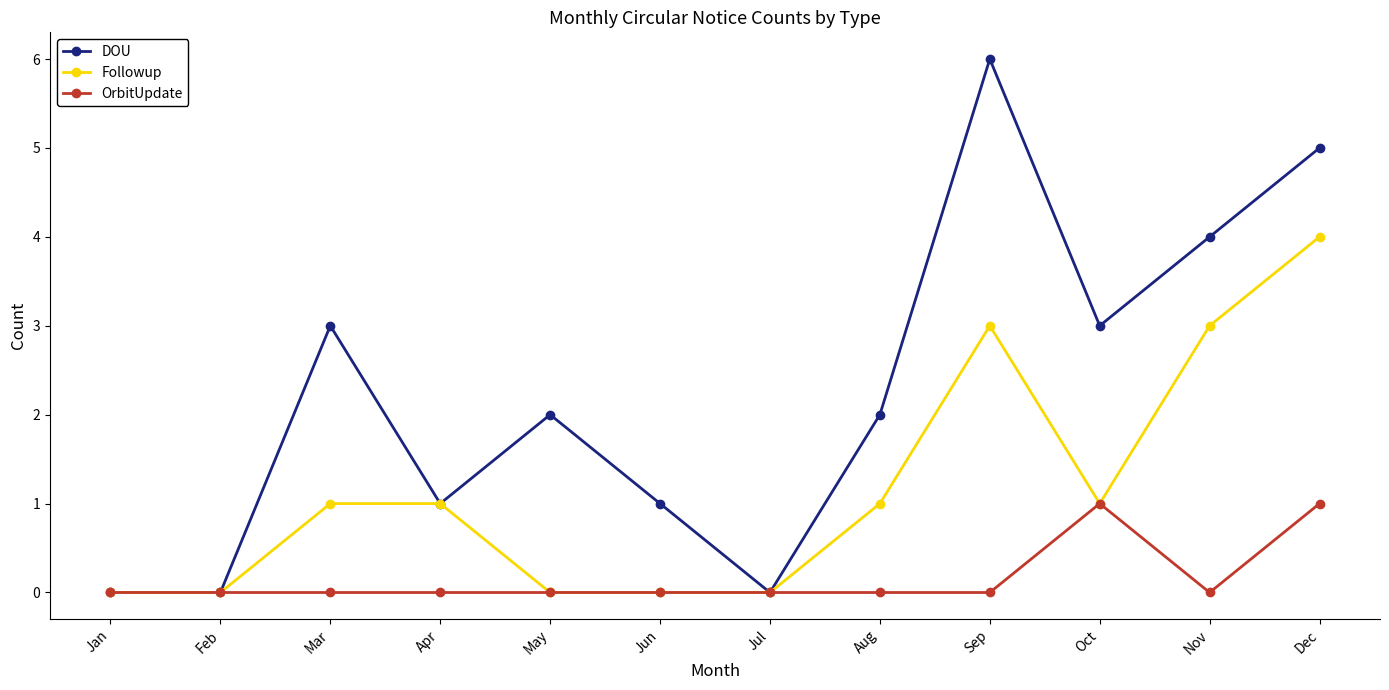

Is it true that DOU equals 5 at Dec?

True